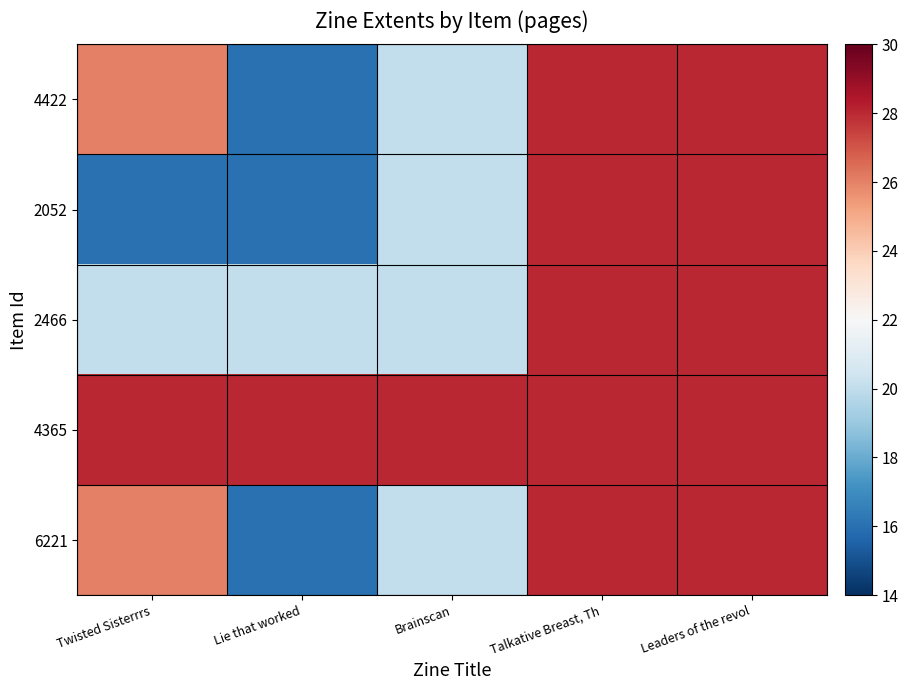

Rank the series by their maximum value, from highest to lowest.

4422, 2052, 2466, 4365, 6221